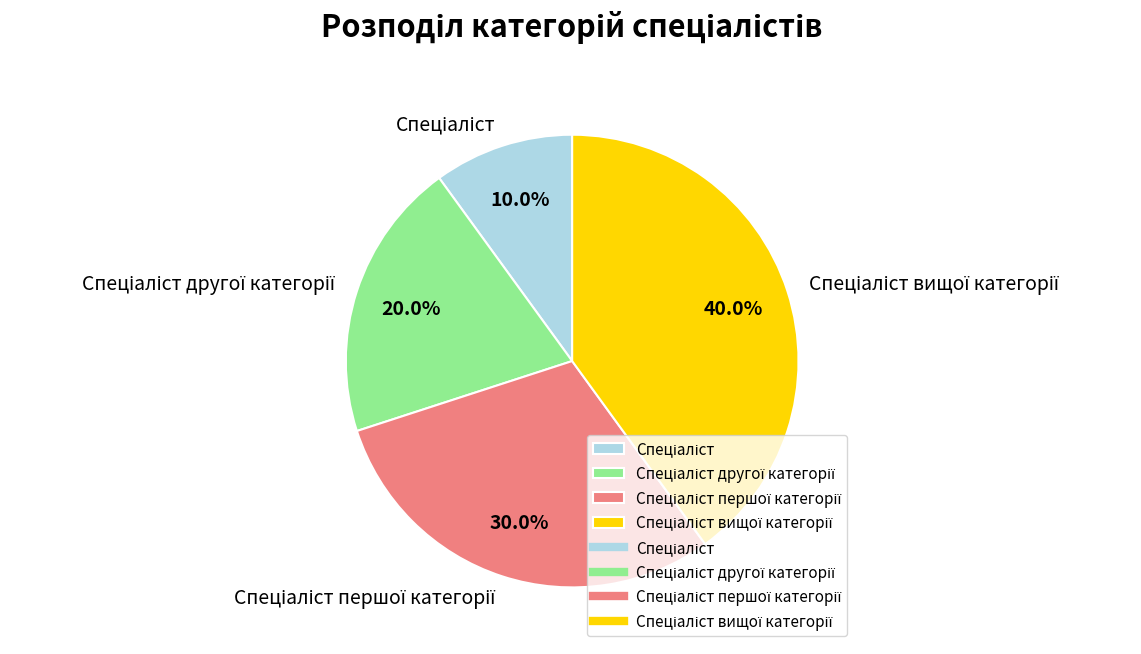

How many slices are in this pie chart?

4